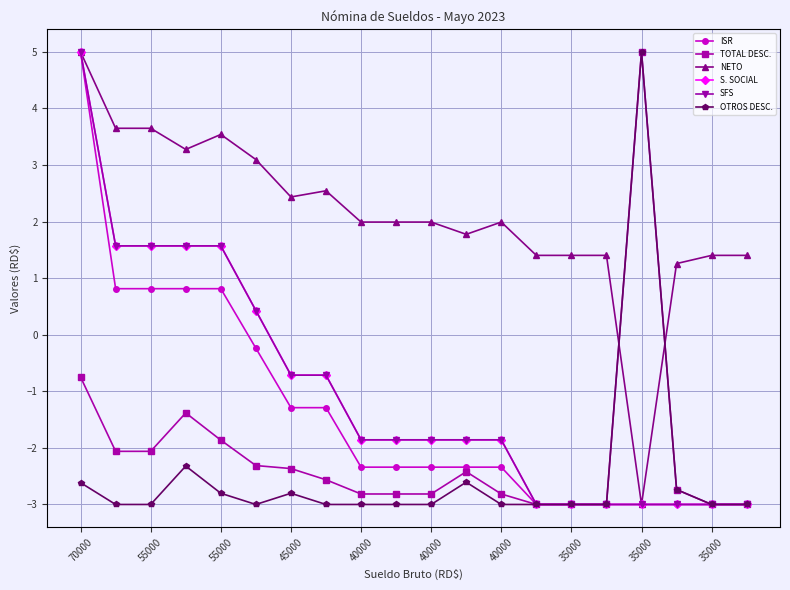

Is this an area chart (filled region under the line)?

No